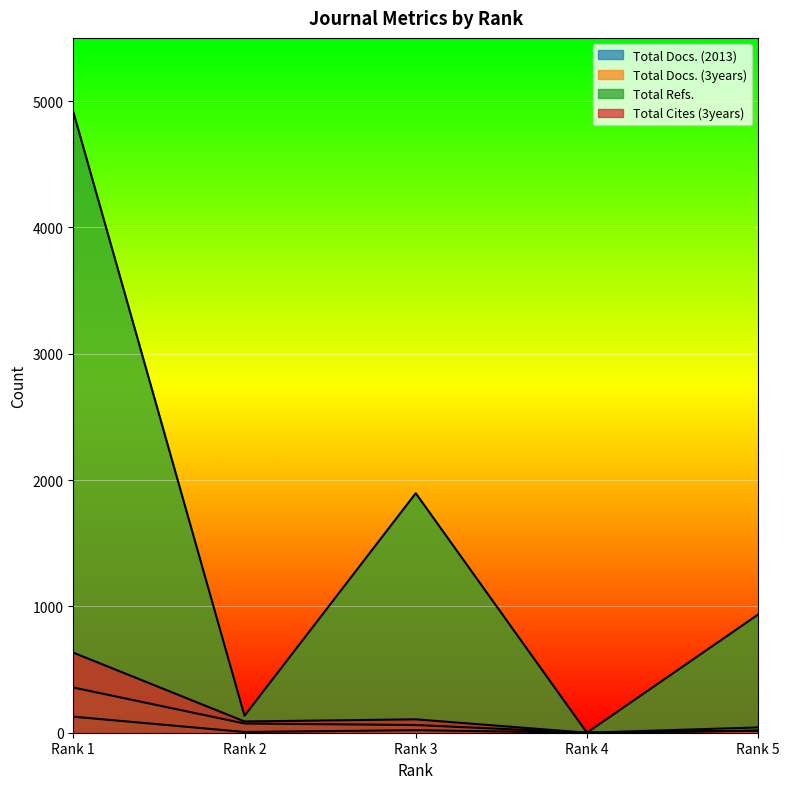

Reading left to right, list all the values displayed in this chart.

Total Docs. (2013): 127	6	20	0	17
Total Docs. (3years): 358	73	61	0	42
Total Refs.: 4915	134	1896	0	936
Total Cites (3years): 634	89	106	0	16